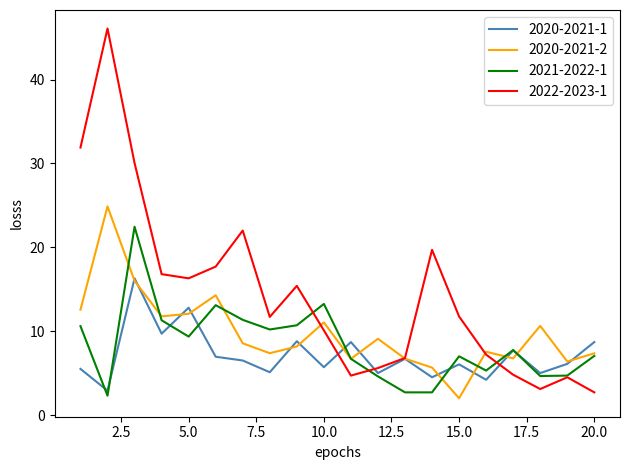

Rank the series by their average value, from lowest to highest.

2020-2021-1, 2021-2022-1, 2020-2021-2, 2022-2023-1